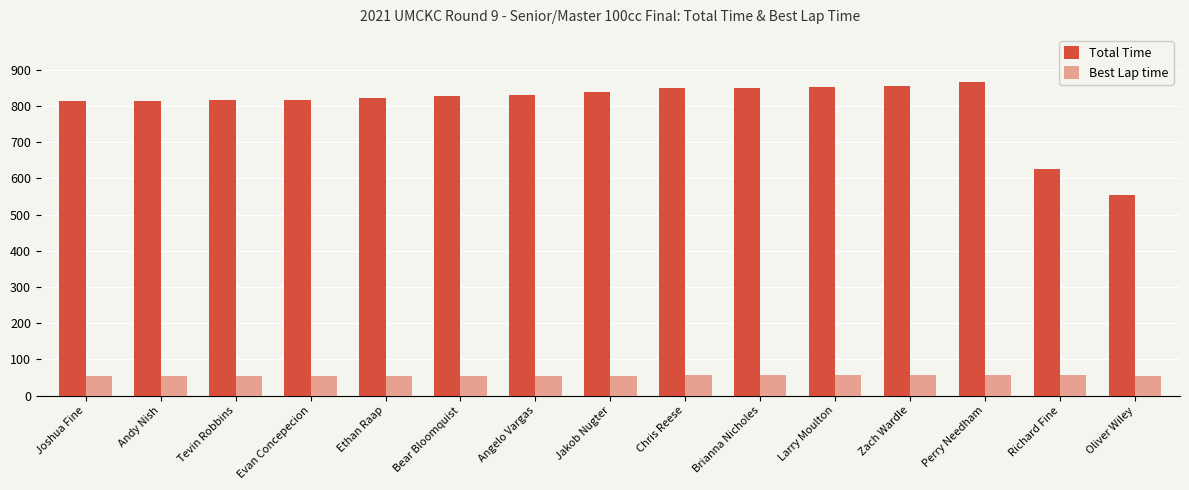

The value of Total Time at Oliver Wiley is 866.8. True or false?

False